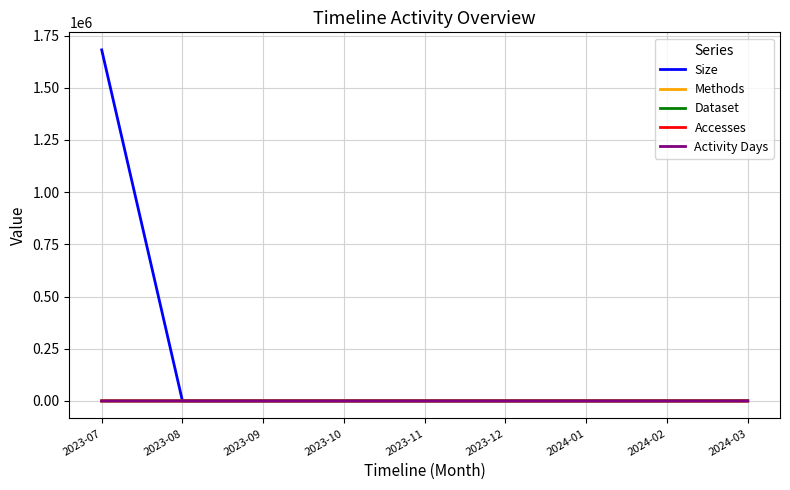

Reading left to right, list all the values displayed in this chart.

Size: 2023-07=1681606	2023-08=0	2023-09=0	2023-10=0	2023-11=0	2023-12=0	2024-01=0	2024-02=0	2024-03=790
Methods: 2023-07=1	2023-08=0	2023-09=0	2023-10=0	2023-11=0	2023-12=0	2024-01=0	2024-02=0	2024-03=1
Dataset: 2023-07=1	2023-08=0	2023-09=0	2023-10=0	2023-11=0	2023-12=0	2024-01=0	2024-02=0	2024-03=1
Accesses: 2023-07=1	2023-08=0	2023-09=0	2023-10=0	2023-11=0	2023-12=0	2024-01=0	2024-02=0	2024-03=1
Activity Days: 2023-07=1	2023-08=0	2023-09=0	2023-10=0	2023-11=0	2023-12=0	2024-01=0	2024-02=0	2024-03=1